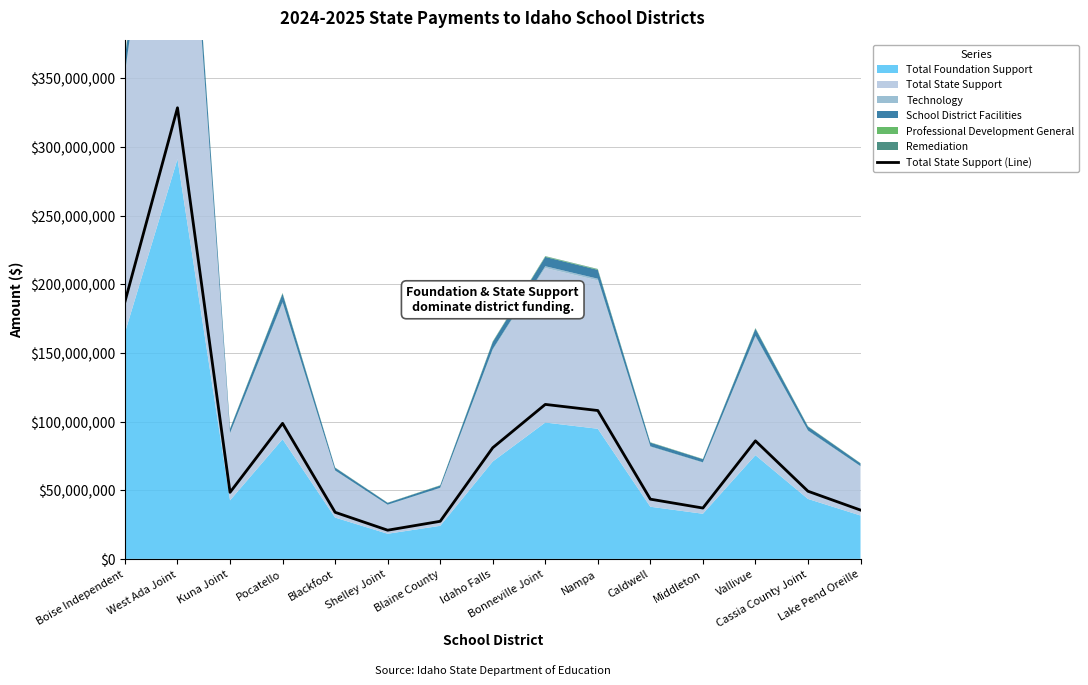

What is the label of the 5th point from the left?

Blackfoot